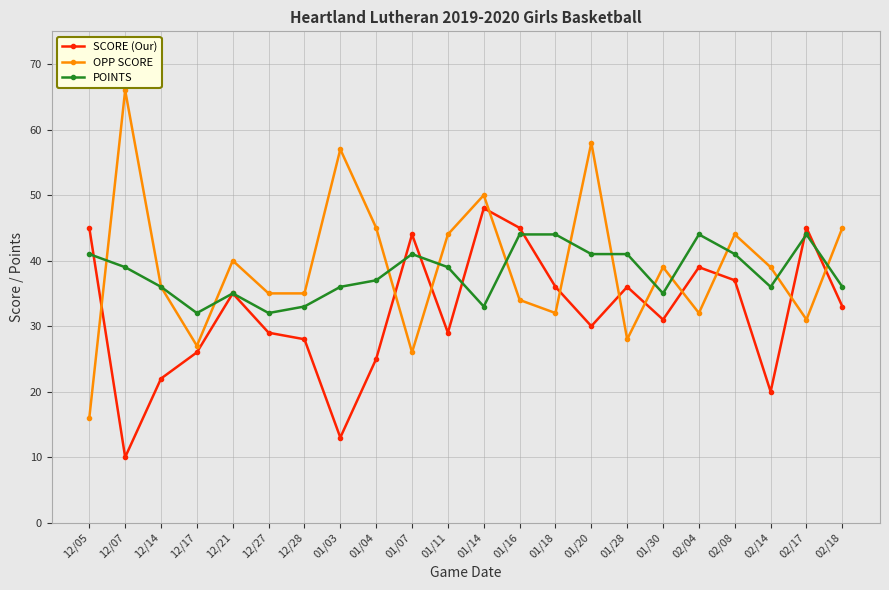

Reading right to left, transcribe all the data shown in this chart.

SCORE (Our): 33	45	20	37	39	31	36	30	36	45	48	29	44	25	13	28	29	35	26	22	10	45
OPP SCORE: 45	31	39	44	32	39	28	58	32	34	50	44	26	45	57	35	35	40	27	36	66	16
POINTS: 36	44	36	41	44	35	41	41	44	44	33	39	41	37	36	33	32	35	32	36	39	41